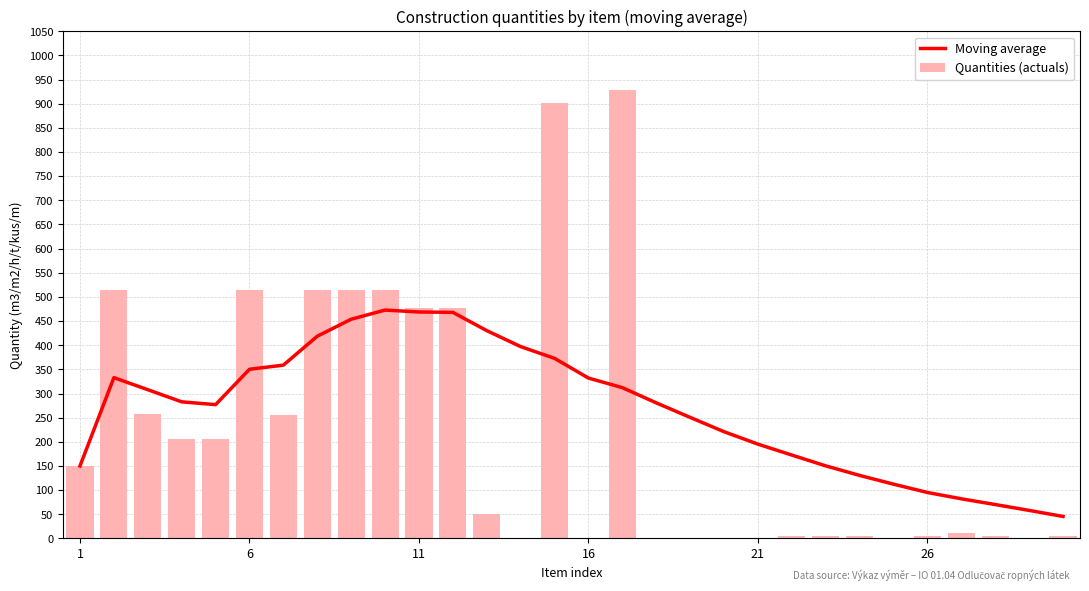

What is the maximum value for Quantities (actuals)?

927.4